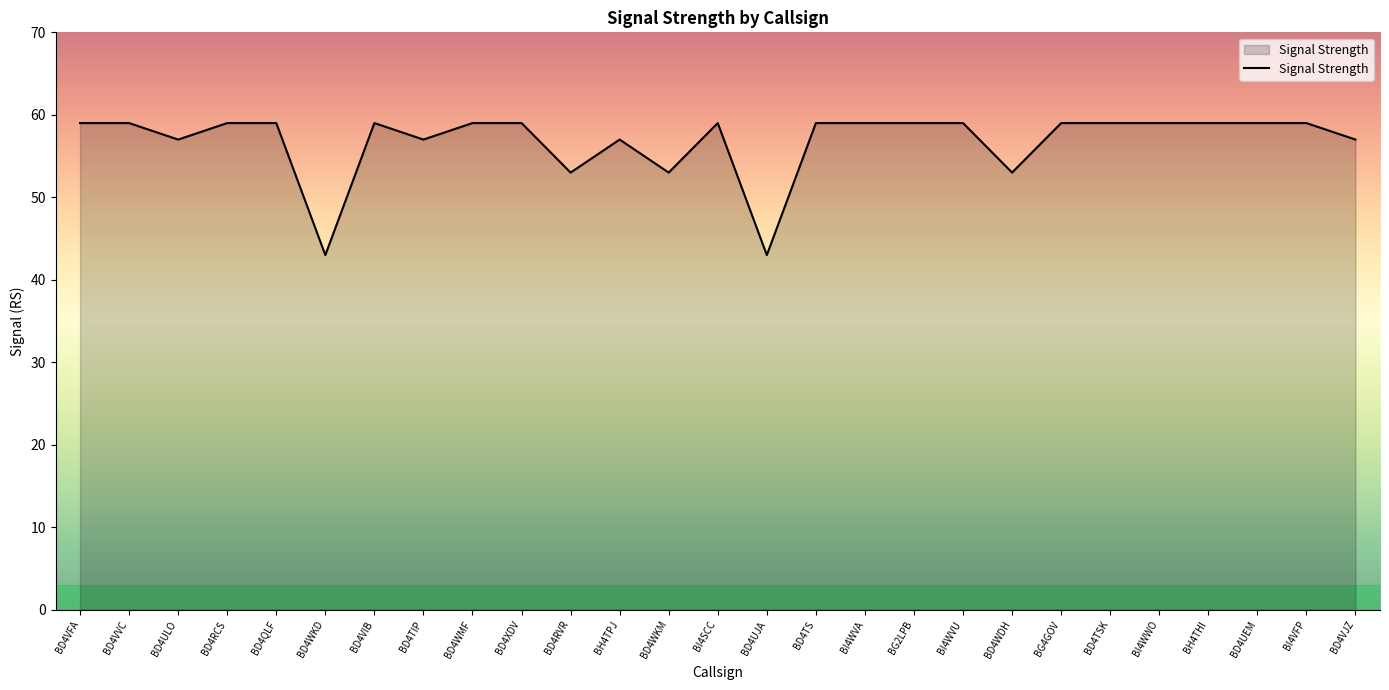

Reading left to right, transcribe all the data shown in this chart.

59	59	57	59	59	43	59	57	59	59	53	57	53	59	43	59	59	59	59	53	59	59	59	59	59	59	57